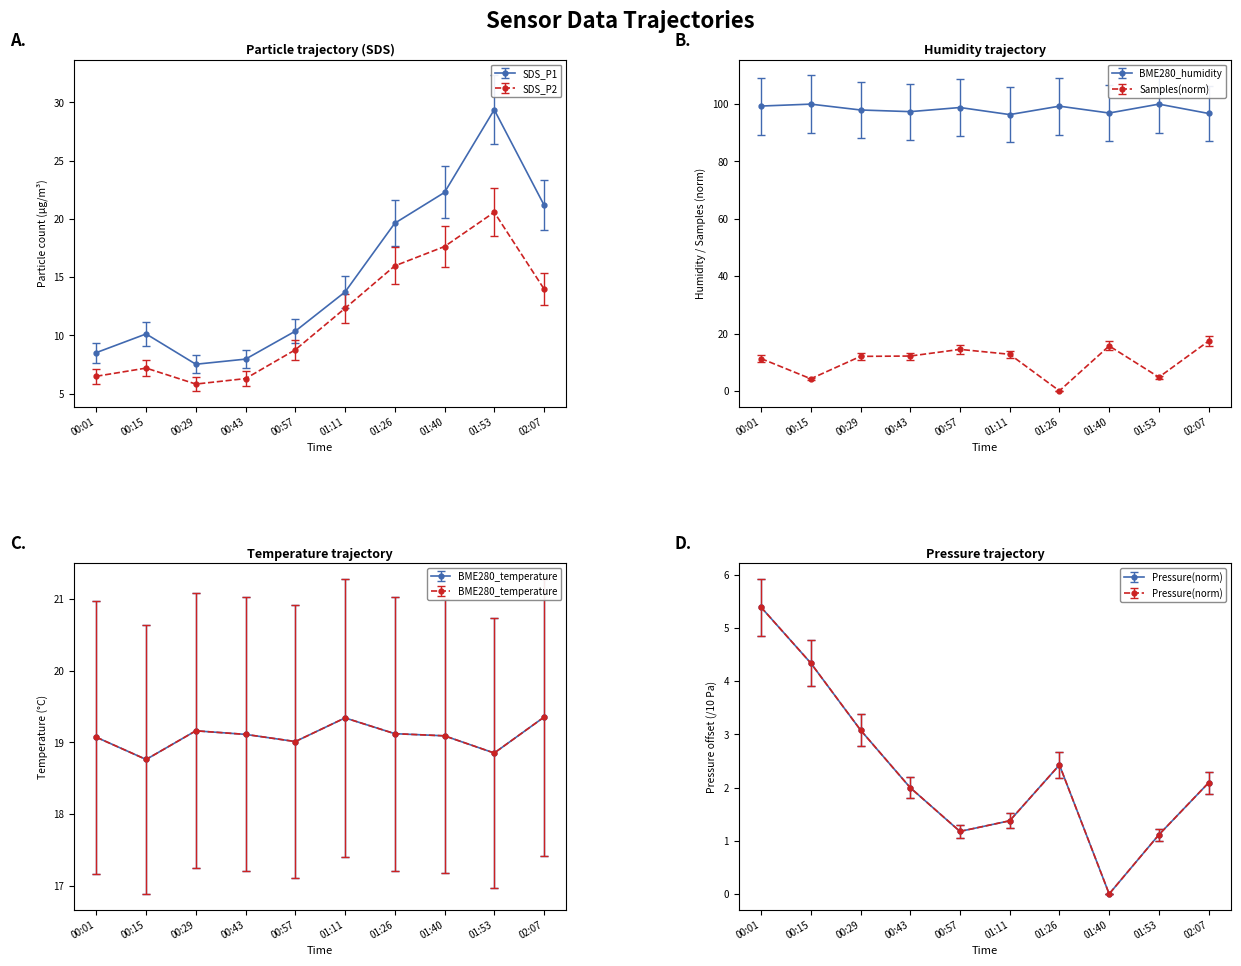

How many values in BME280_pressure_norm are above zero?

9